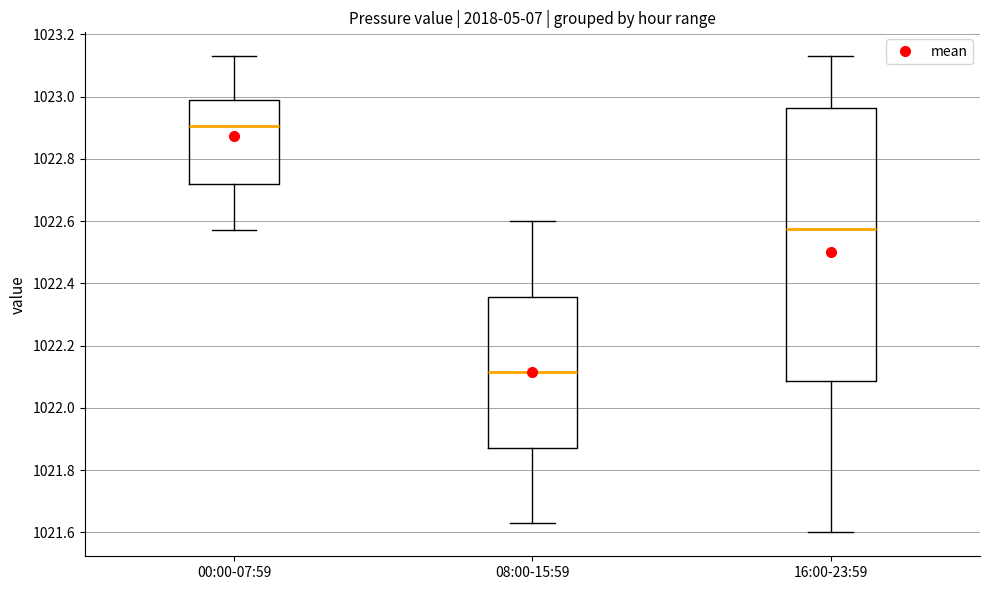

Where is the upper edge of the box for 16:00-23:59 on the y-axis? The values are not printed on the chart, so give them approximately, as read against the axis.

1022.96